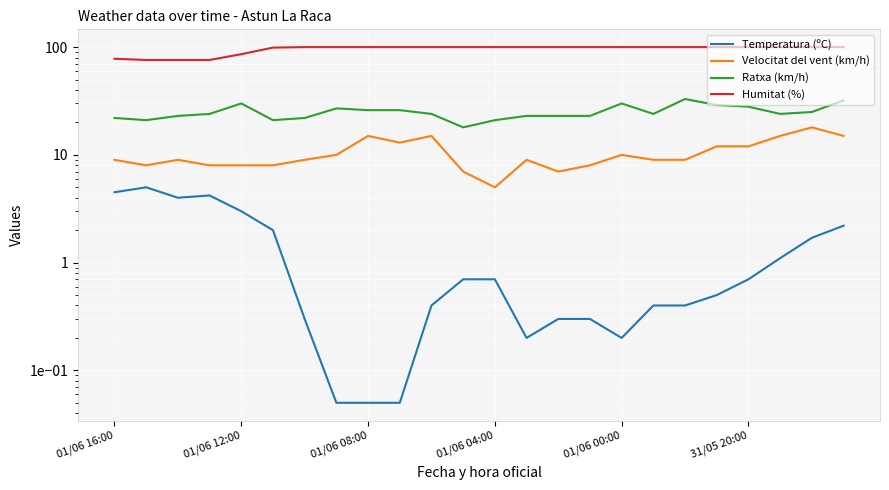

Reading left to right, extract all data points from this chart.

Temperatura (ºC): 4.5	5.0	4.0	4.2	3.0	2.0	0.3	0.1	0.1	0.1	0.4	0.7	0.7	0.2	0.3	0.3	0.2	0.4	0.4	0.5	0.7	1.1	1.7	2.2
Velocitat del vent (km/h): 9.0	8.0	9.0	8.0	8.0	8.0	9.0	10.0	15.0	13.0	15.0	7.0	5.0	9.0	7.0	8.0	10.0	9.0	9.0	12.0	12.0	15.0	18.0	15.0
Ratxa (km/h): 22.0	21.0	23.0	24.0	30.0	21.0	22.0	27.0	26.0	26.0	24.0	18.0	21.0	23.0	23.0	23.0	30.0	24.0	33.0	29.0	28.0	24.0	25.0	32.0
Humitat (%): 78.0	76.0	76.0	76.0	86.0	99.0	100.0	100.0	100.0	100.0	100.0	100.0	100.0	100.0	100.0	100.0	100.0	100.0	100.0	100.0	100.0	100.0	100.0	100.0